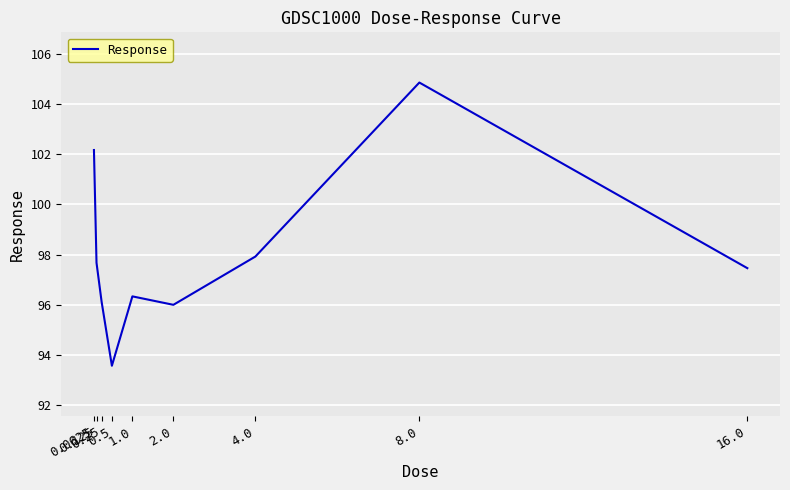

What is the approximate value at 16.0?

97.5